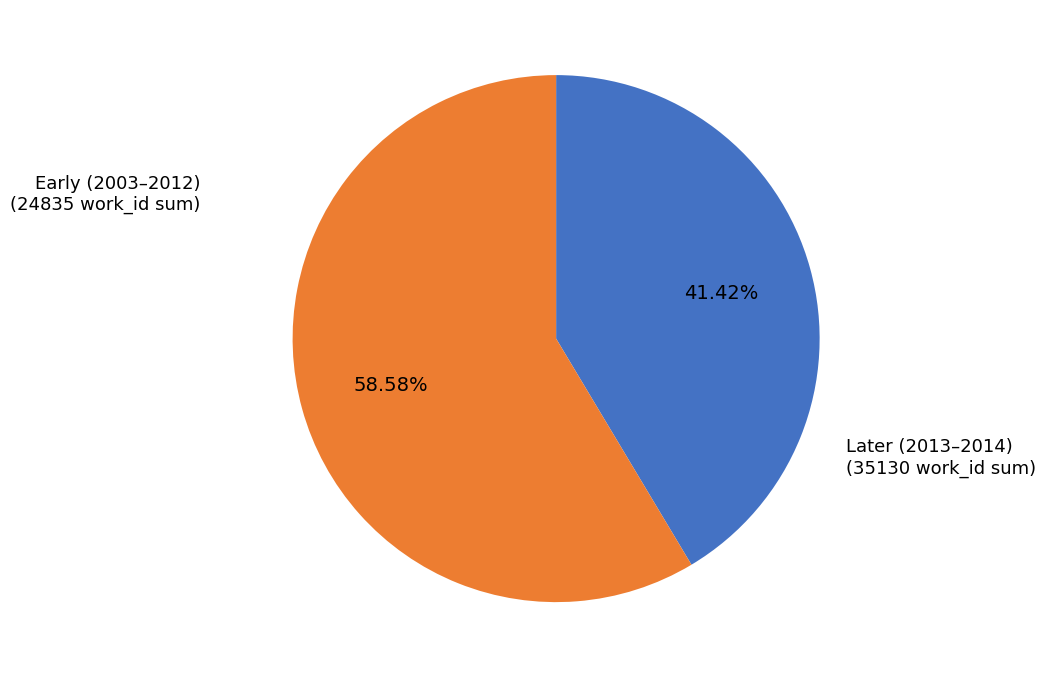

Is there any slice that represents more than half of the pie?

Yes